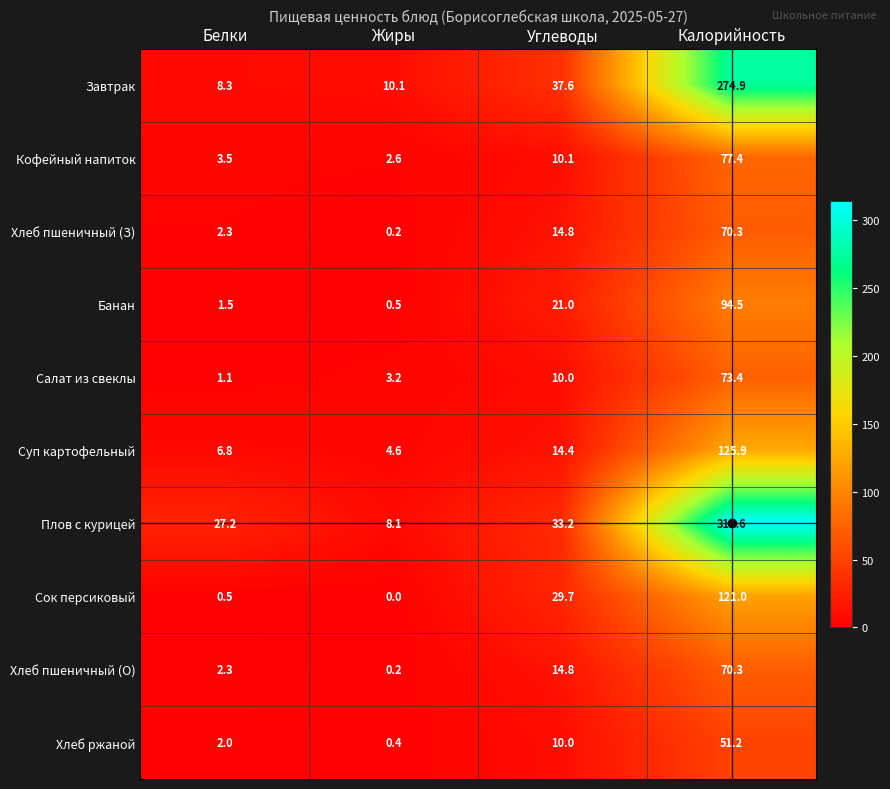

The value of Салат из свеклы at Калорийность is 73.4. True or false?

True